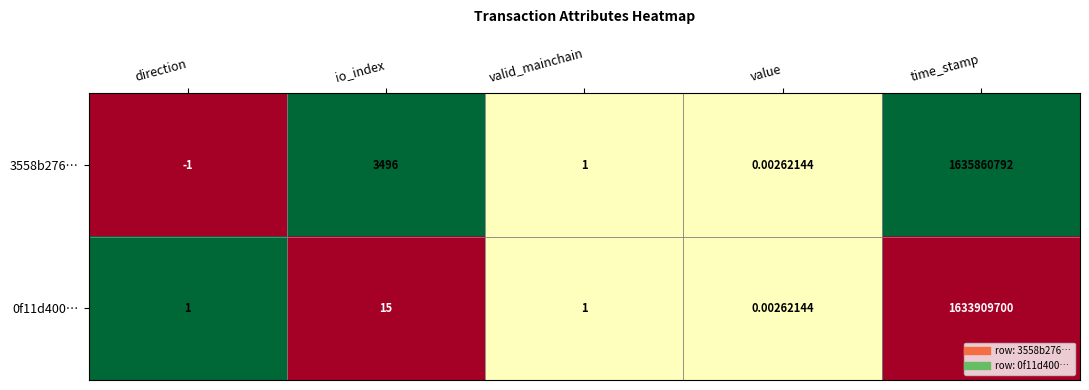

At which category is the sum across all series the highest?

time_stamp